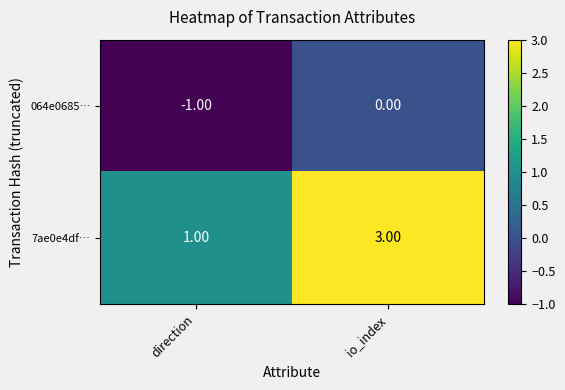

Count the number of data series in this chart.

2